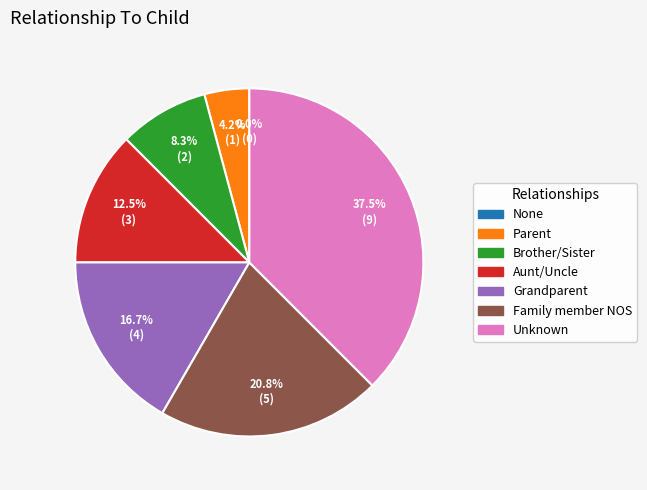

Is the sum of Aunt/Uncle and Family member NOS greater than half?

No